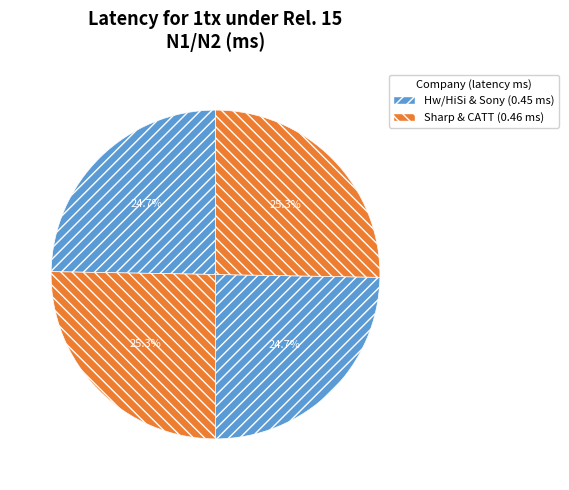

Count the number of slices in the pie.

4